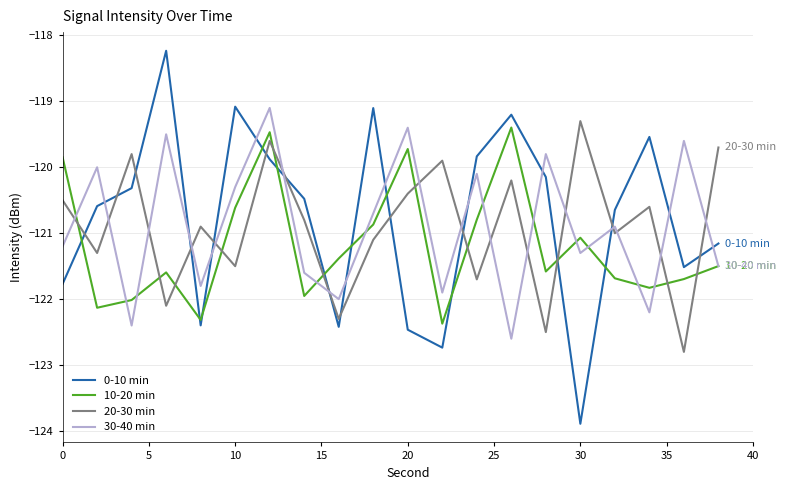

How many times do 30-40 min and 20-30 min cross each other?

16